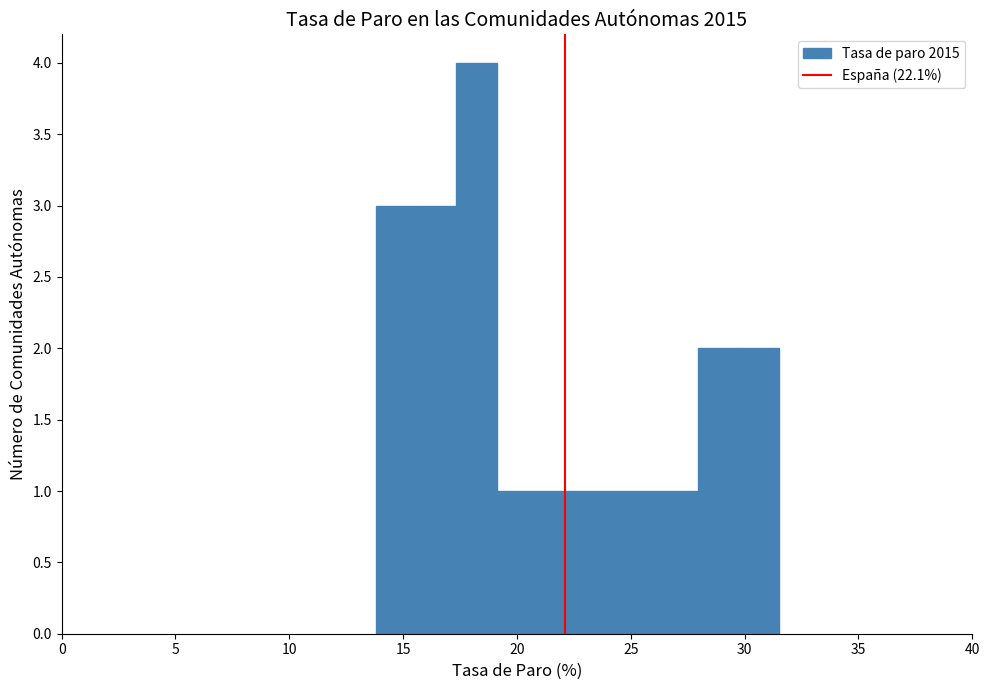

Read against the x-axis, roughly where is the centre of the tallest bar?

18.0